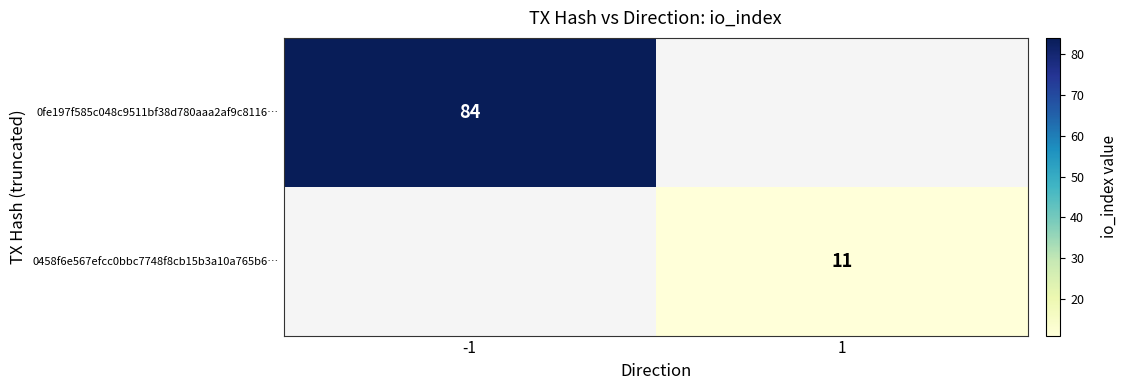

Which has a higher value, -1 or 1?

-1